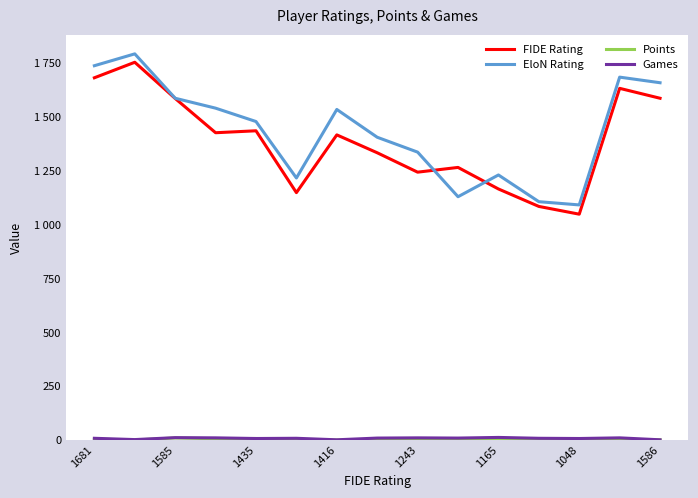

At which label does Points first exceed 3?

1681